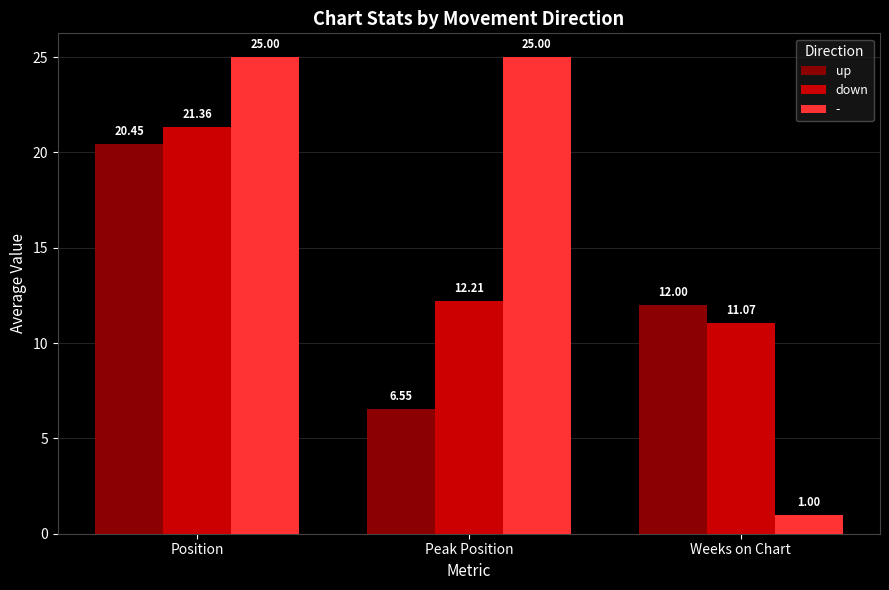

Which series has the widest spread of values?

-